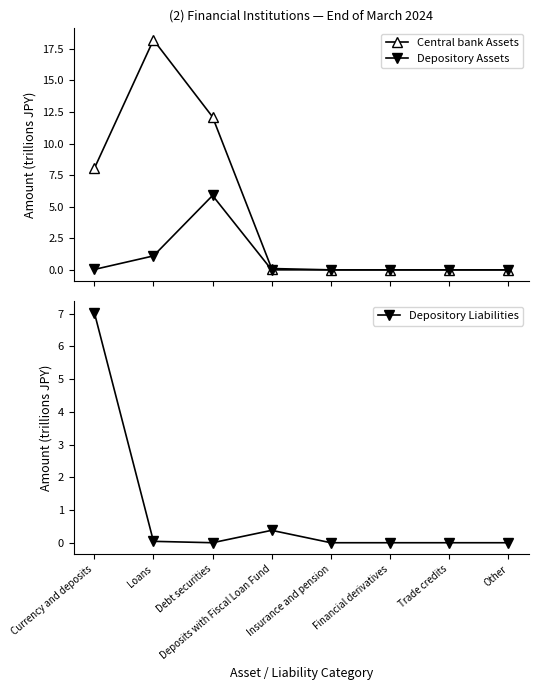

Is it true that Central bank Assets equals -10.9 at Other?

False